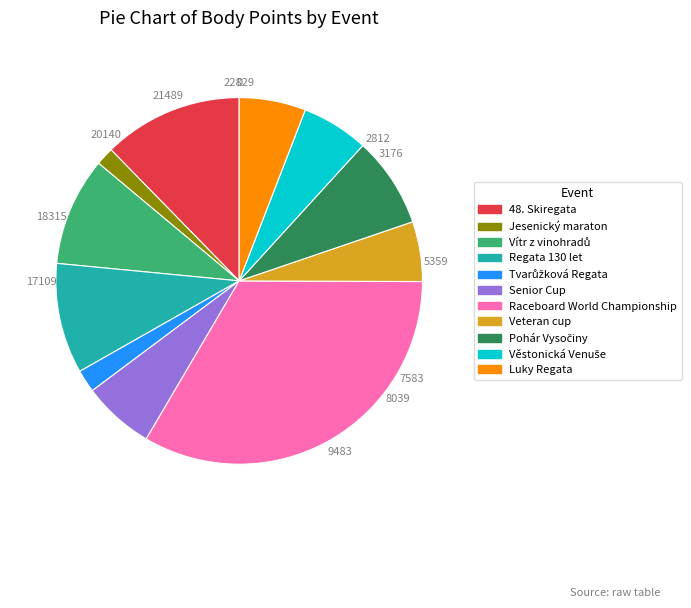

Is it true that 48. Skiregata is 25% of the pie?

False